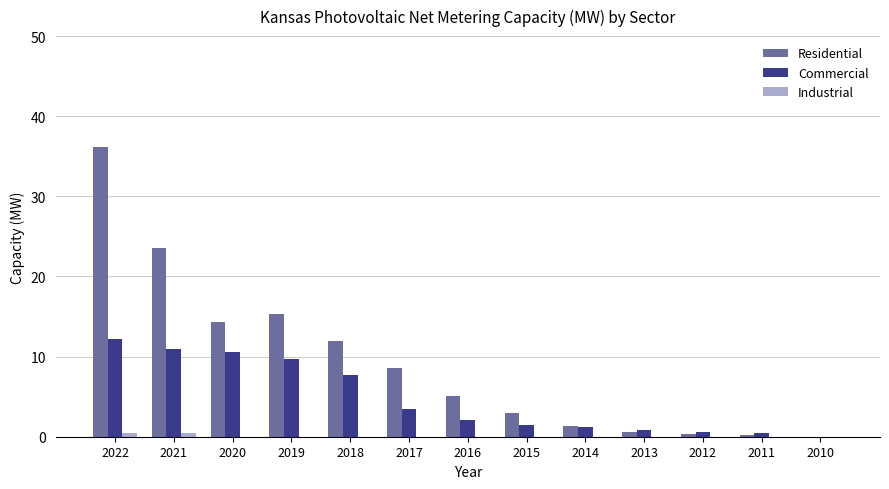

What is the approximate value of Commercial at 2019?

9.7